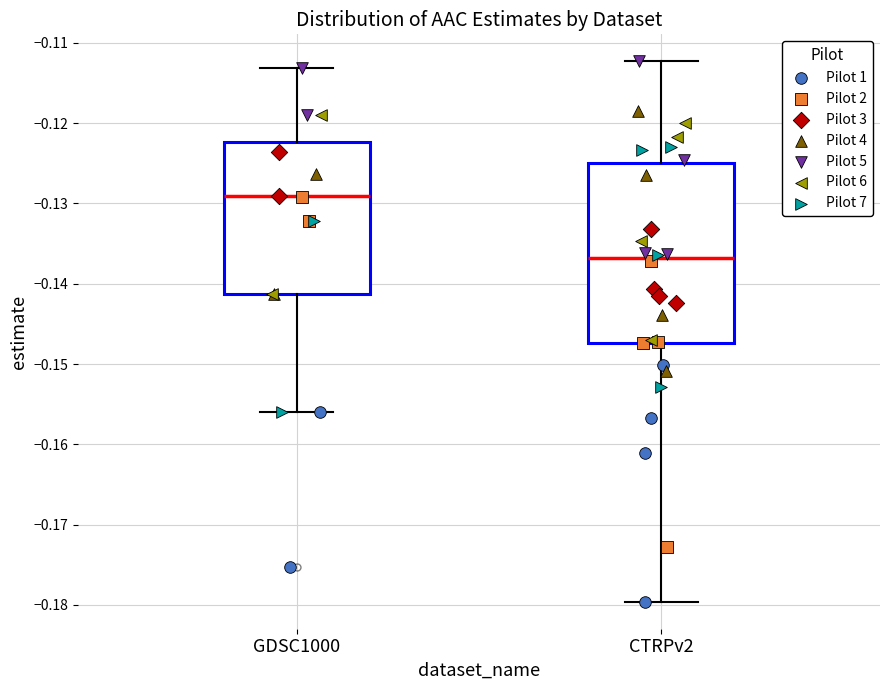

Where is the upper edge of the box for GDSC1000 on the y-axis? The values are not printed on the chart, so give them approximately, as read against the axis.

-0.122